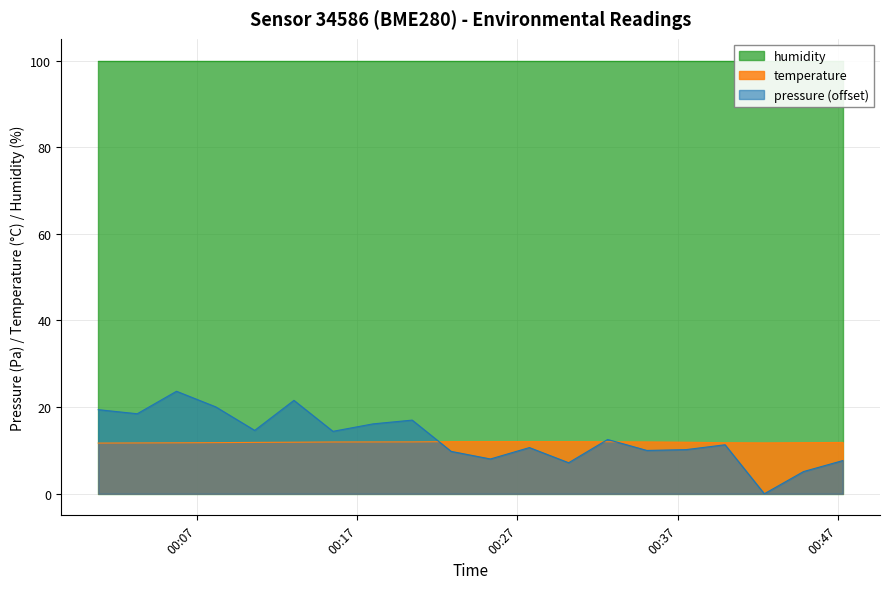

What is the label of the 18th point from the right?

2023-05-14T00:05:43